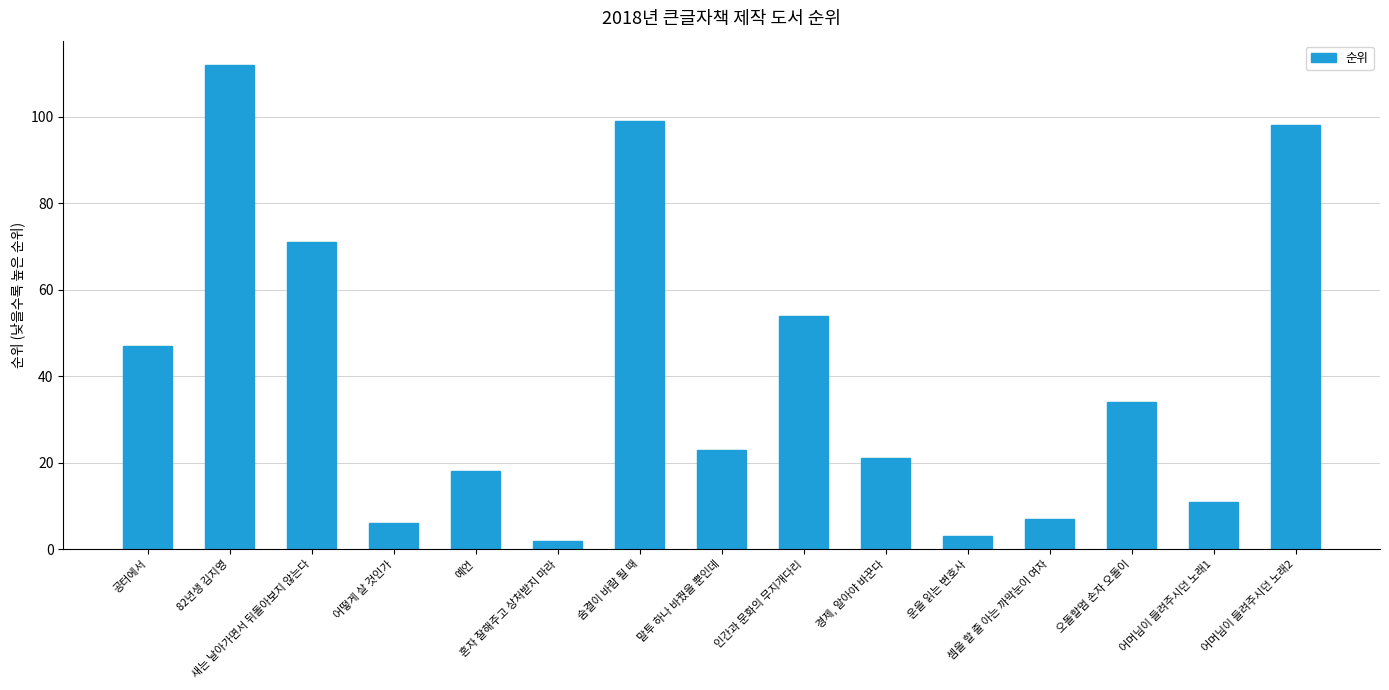

What is the value of the 11th bar from the left?

3